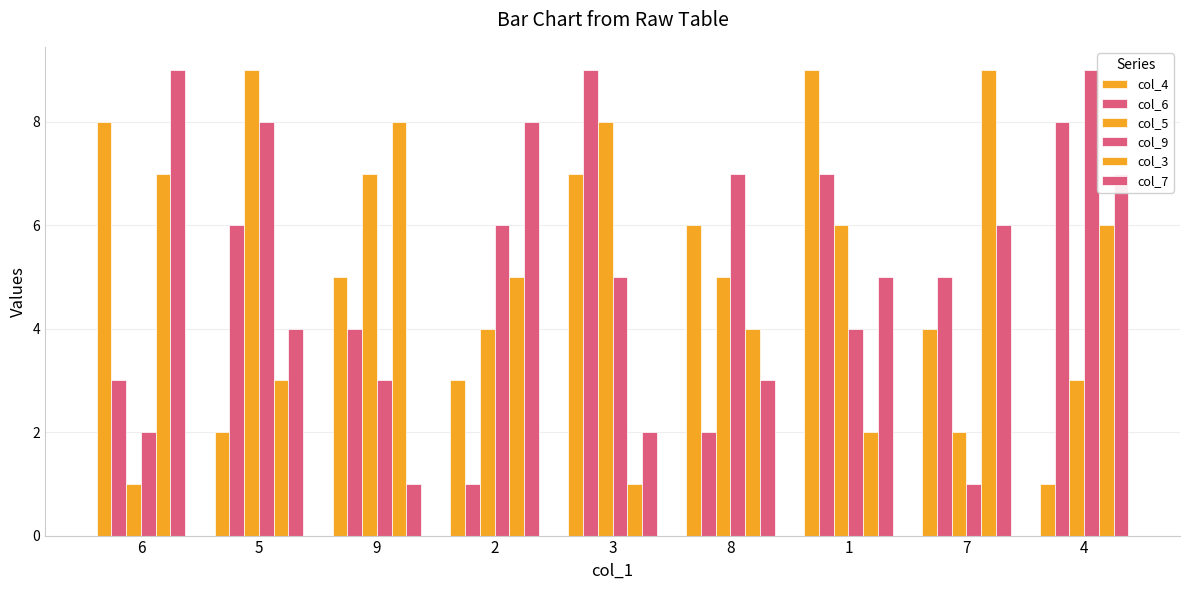

What is the difference between the maximum and second lowest values in the col_6 series?

7